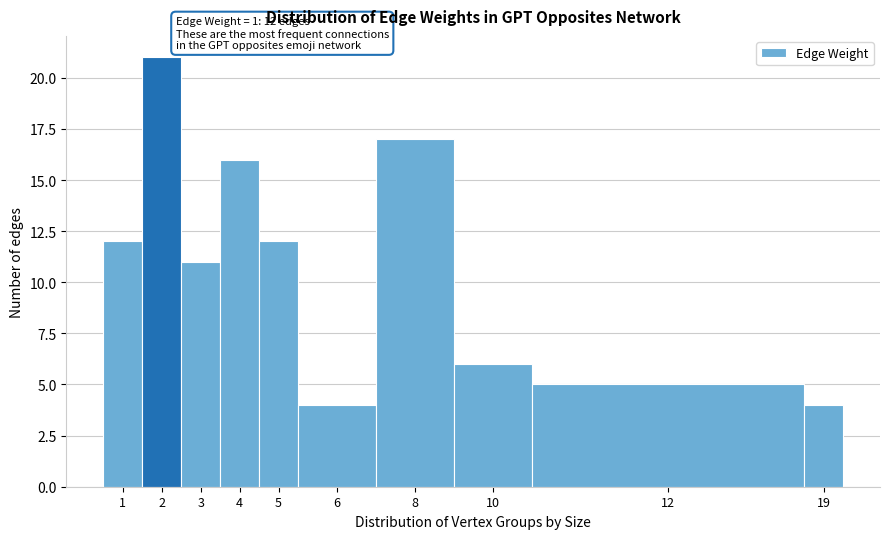

Reading left to right, extract all data points from this chart.

1=12	2=21	3=11	4=16	5=12	6=4	8=17	10=6	12=5	19=4